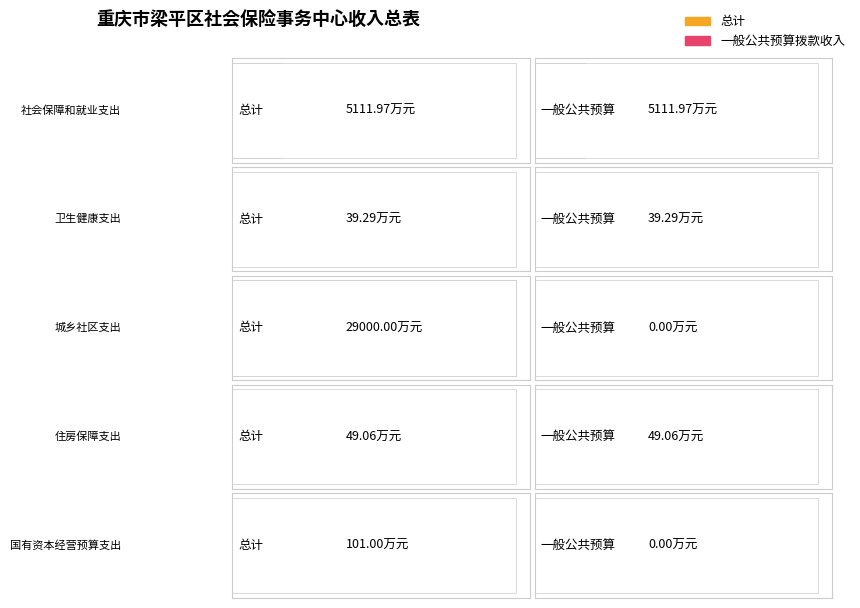

At how many categories does at least one series exceed 4540?

2